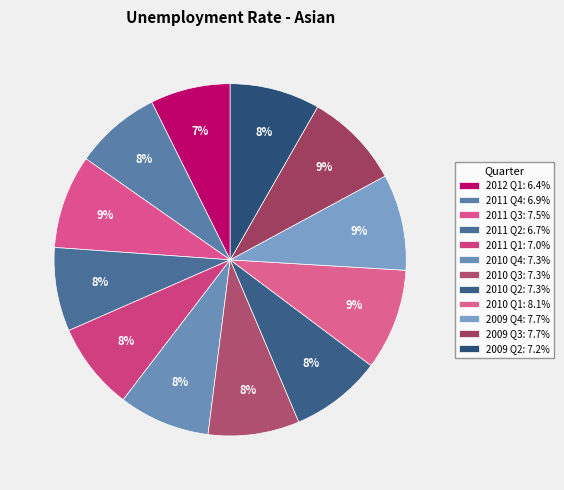

How many segments does this pie chart have?

12